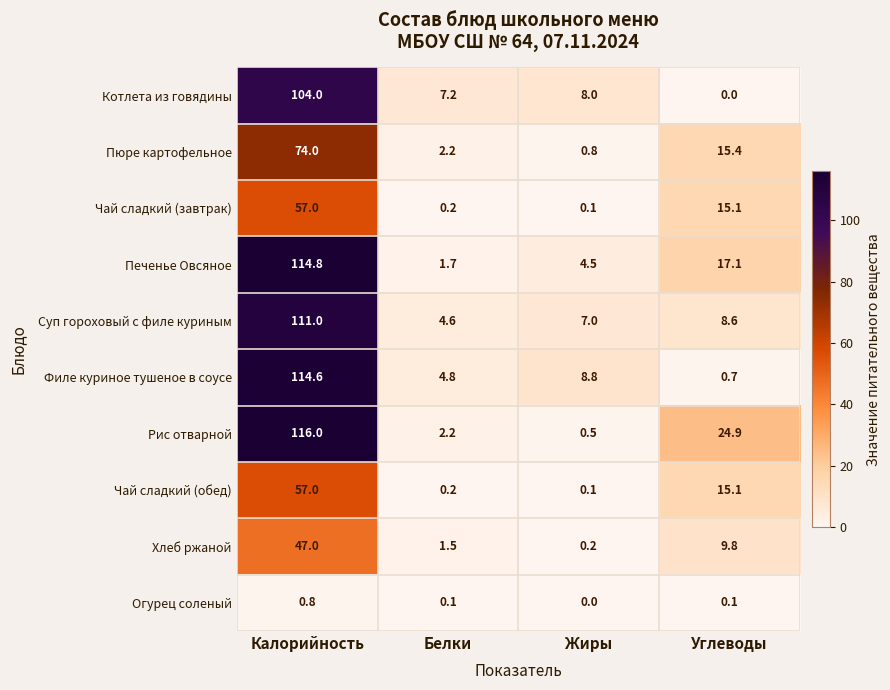

Rank the categories by Чай сладкий (обед) value from lowest to highest.

Жиры, Белки, Углеводы, Калорийность